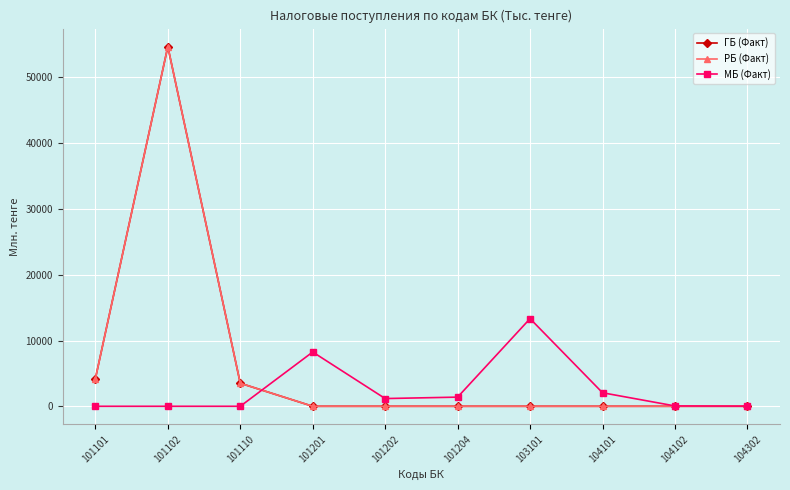

Which series changed the most between 101101 and 101102?

ГБ (Факт)